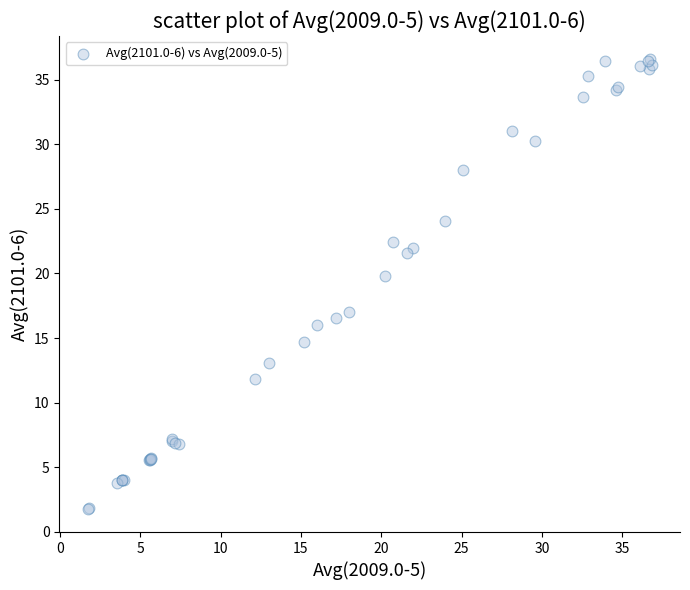

What Y value in the scatter plot is closest to 19?

19.8